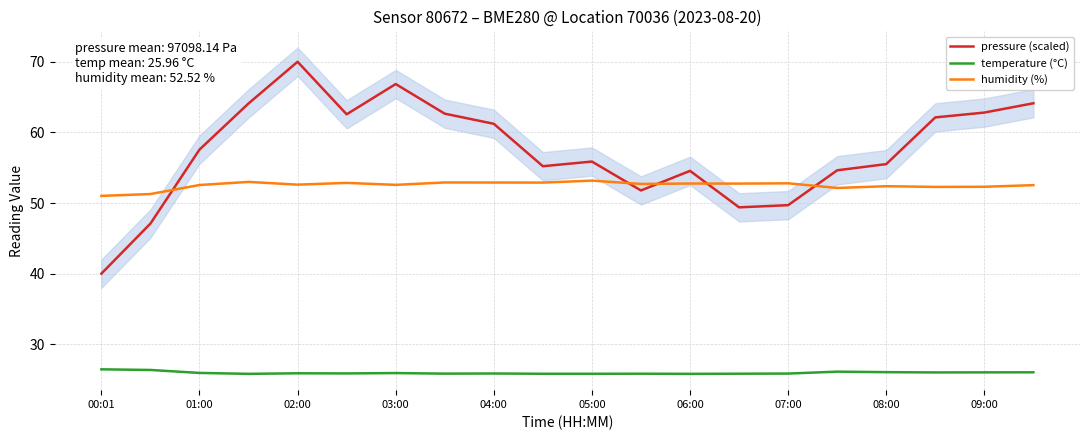

What is the maximum value for humidity (%)?

53.2